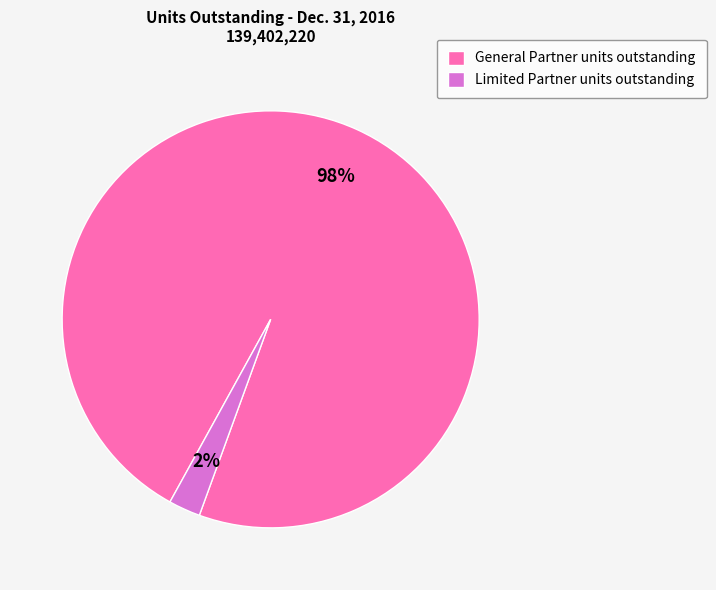

To the nearest percent, what percentage of the pie is Limited Partner units outstanding?

2%